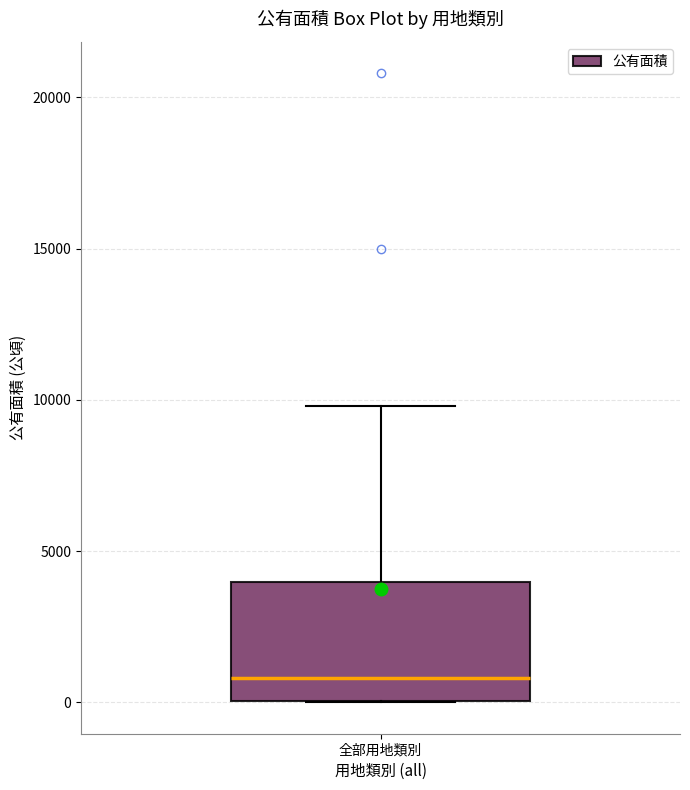

Read this box plot against the y-axis: the position of the median line, the range covered by the box, and the ends of both whiskers. The values are not printed on the chart, so give them approximately, as read against the axis.

median 1000, box 0 to 4000, whiskers 0 to 10000